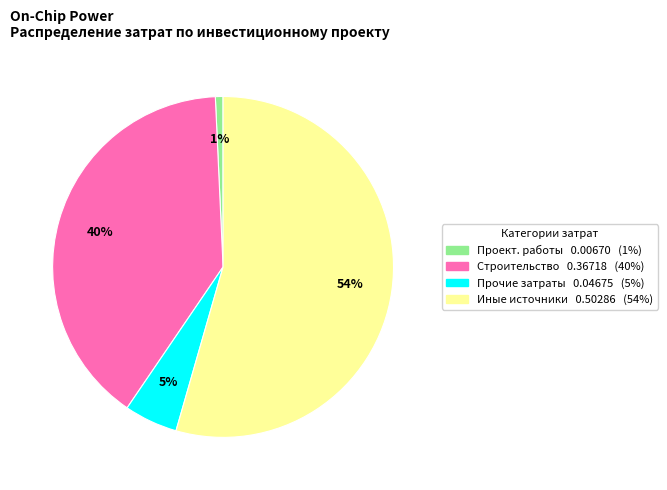

Is there any slice that represents more than half of the pie?

Yes